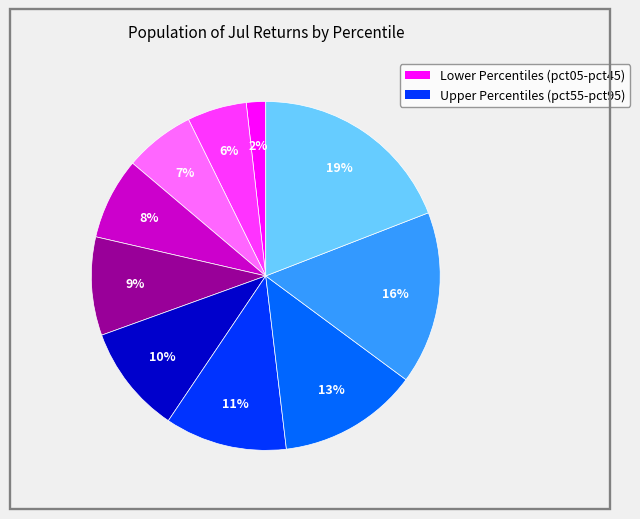

Is there a majority slice in this chart?

No